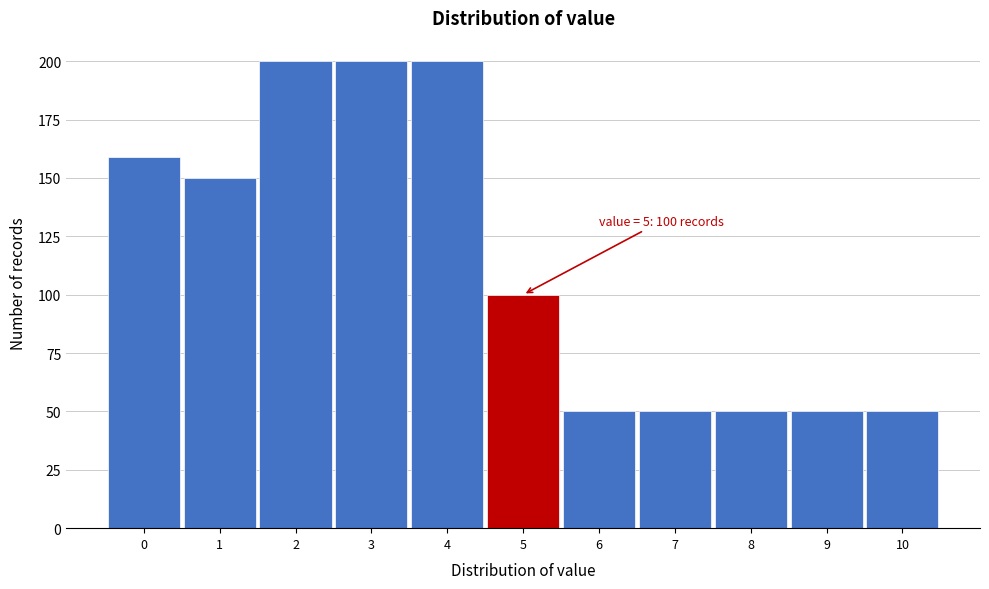

Reading right to left, transcribe all the data shown in this chart.

50	50	50	50	50	100	200	200	200	150	159